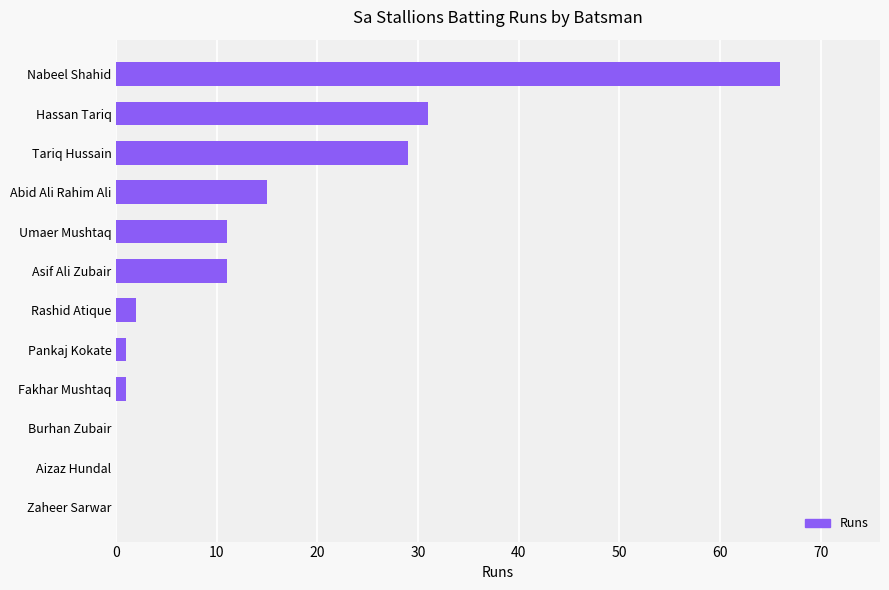

What is the change in value from Rashid Atique to Hassan Tariq?

+29